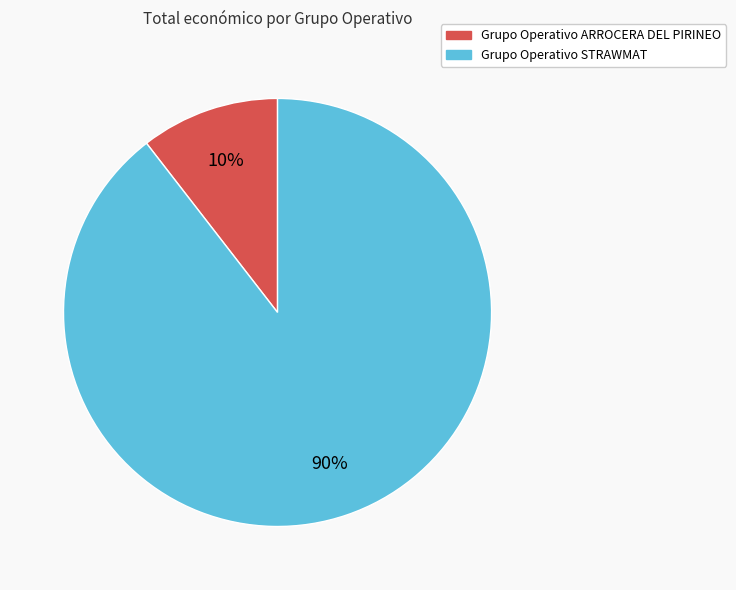

To the nearest percent, what portion does Grupo Operativo ARROCERA DEL PIRINEO represent?

10%